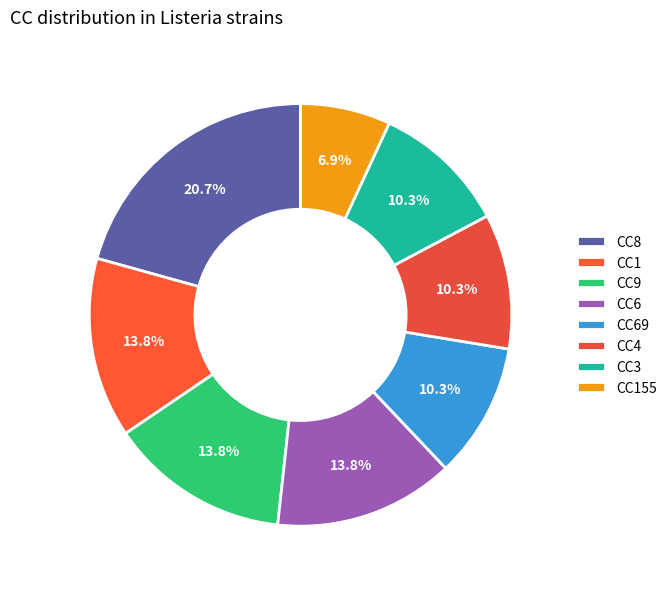

What percentage is the CC8 slice, to the nearest percent?

21%